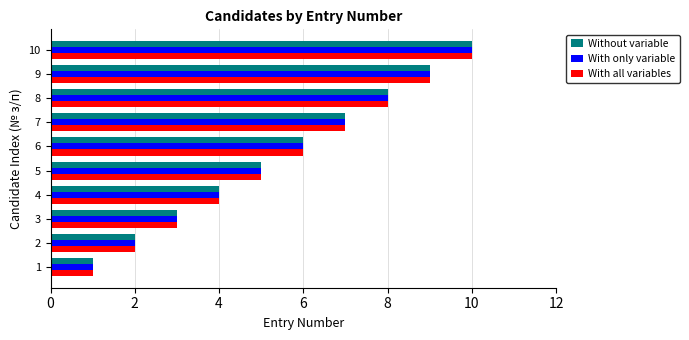

Rank the categories by With only variable value from highest to lowest.

10, 9, 8, 7, 6, 5, 4, 3, 2, 1